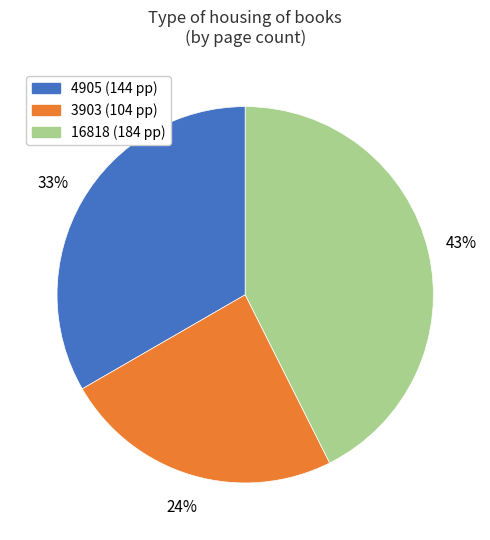

To the nearest percent, what is the difference between the largest and smallest slice percentages?

19%